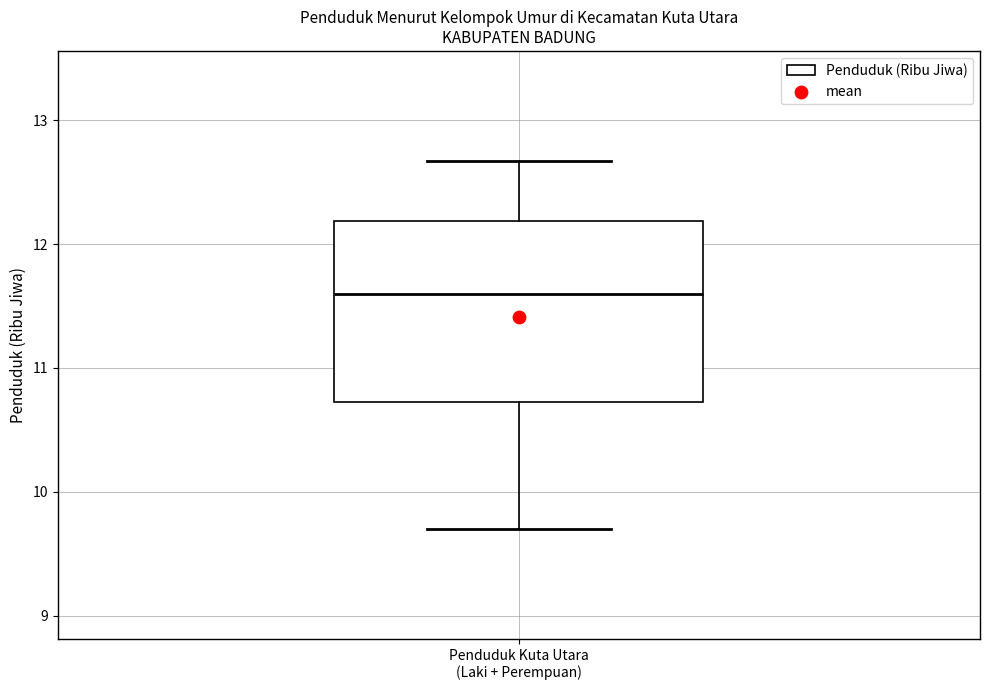

Where does the upper whisker of the box for Penduduk Kuta Utara (Laki + Perempuan) end on the y-axis? The values are not printed on the chart, so give them approximately, as read against the axis.

12.7